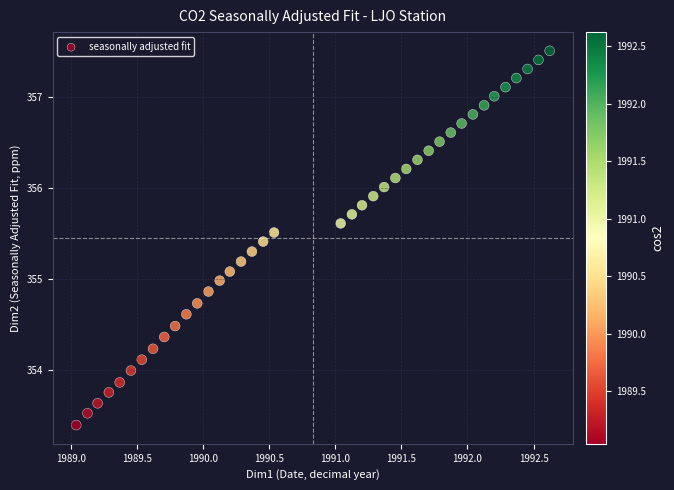

What is the range of X values (max minus min)?

3.6